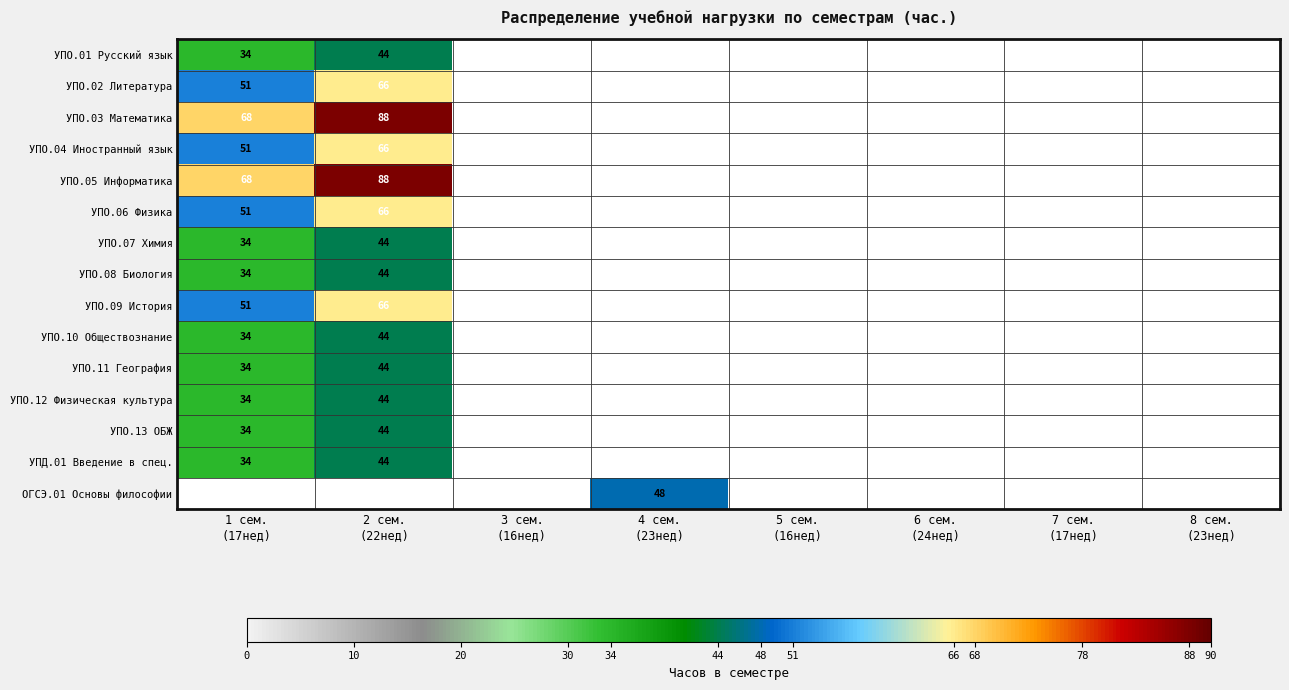

What is the difference between the highest and lowest values at 2 сем.
(22нед)?

44.0